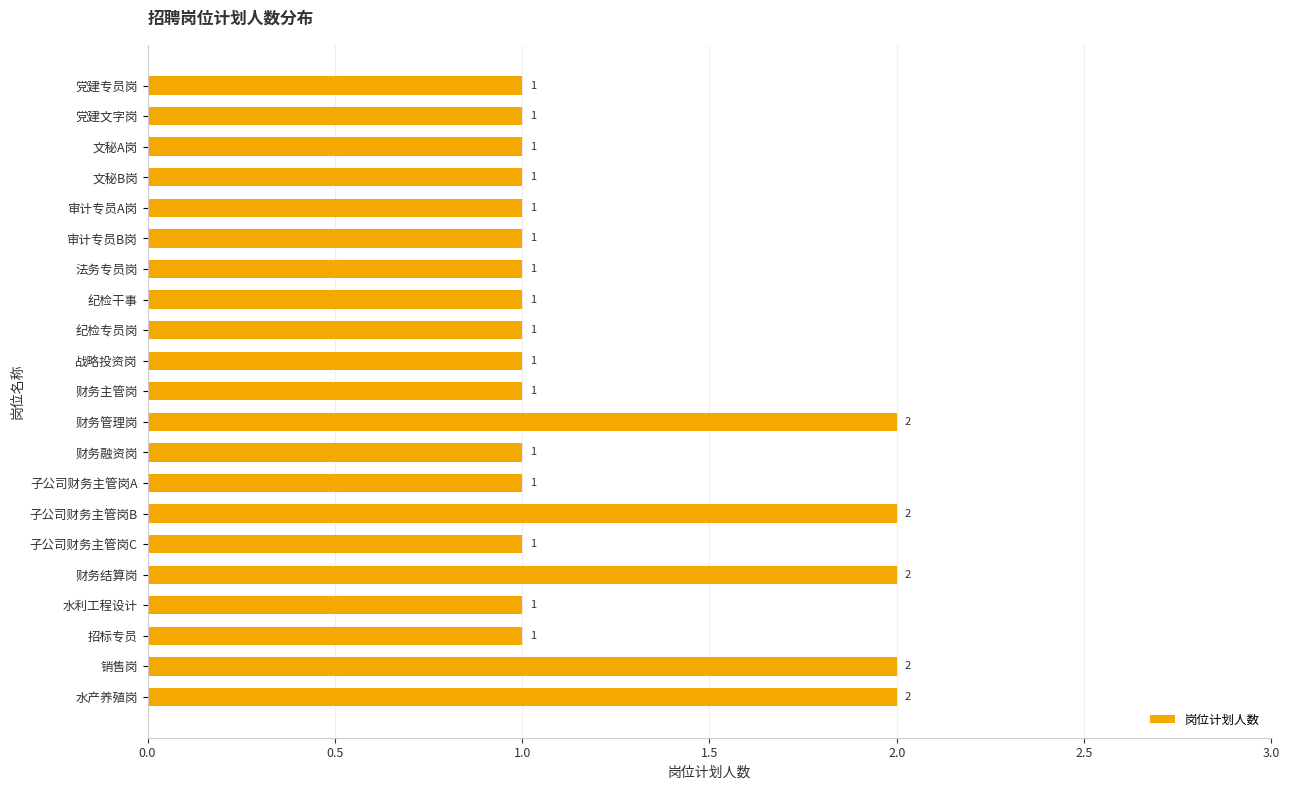

What is the value of the 12th bar from the top?

2